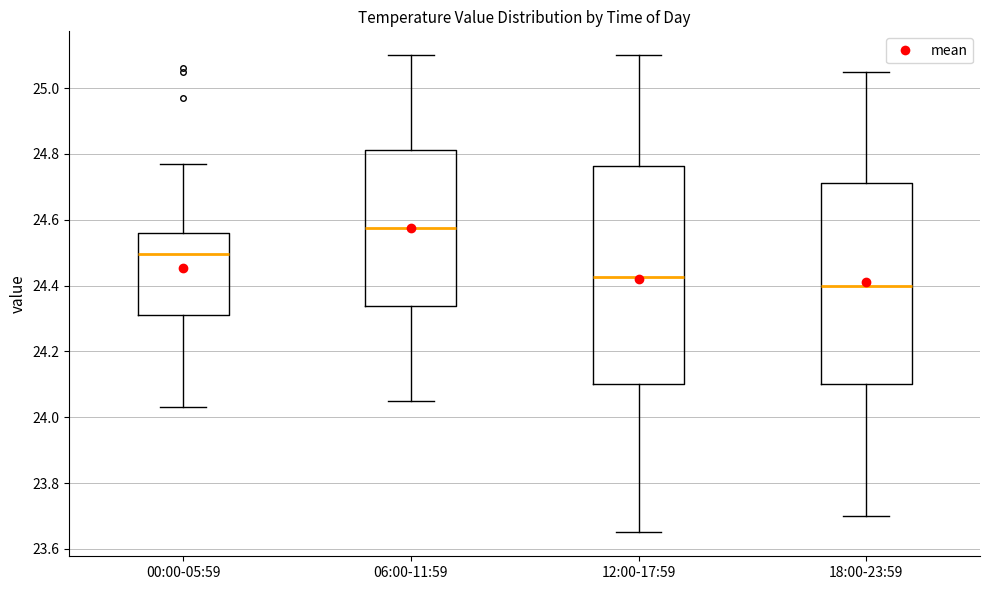

Where is the lower edge of the box for 00:00-05:59 on the y-axis? The values are not printed on the chart, so give them approximately, as read against the axis.

24.32